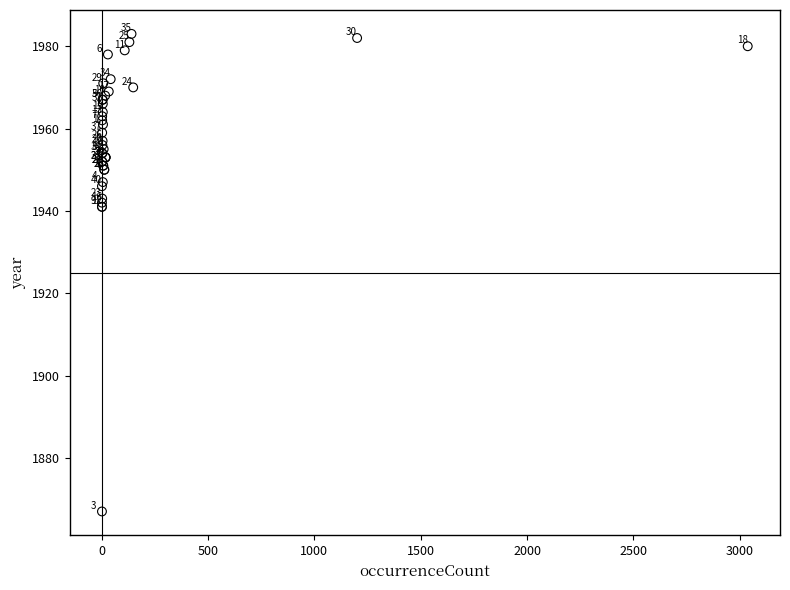

What Y value in the scatter plot is closest to 1925?

1941